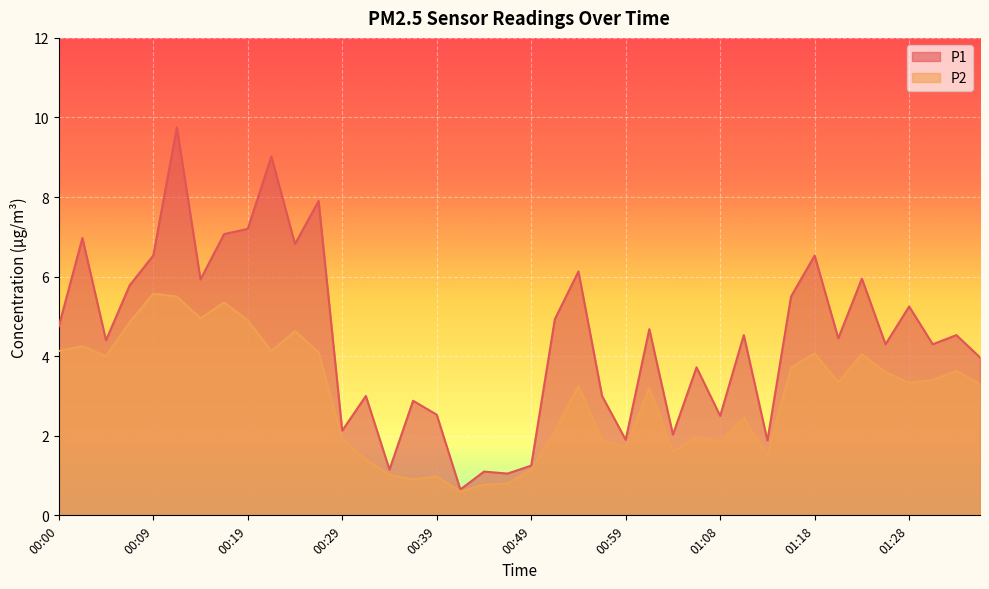

What is the total value across all series at 00:46?

1.9